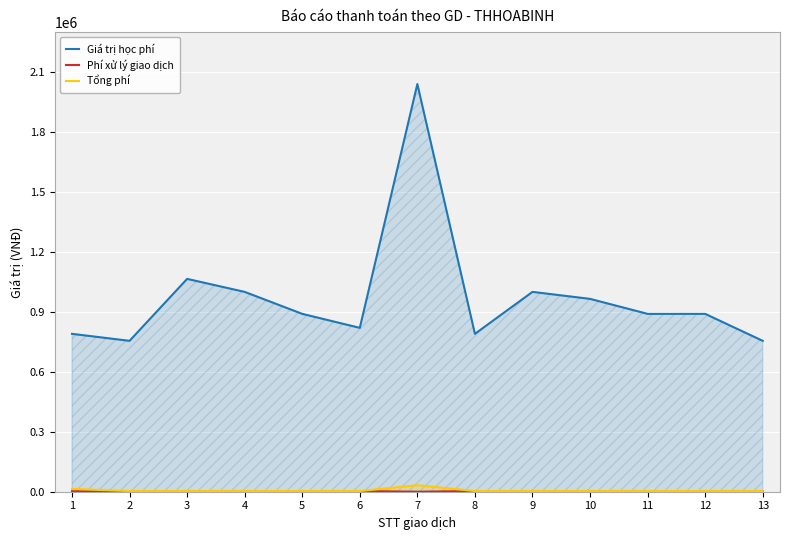

Reading left to right, list all the values displayed in this chart.

Giá trị học phí: 1=790000	2=755000	3=1065000	4=1000000	5=890000	6=820000	7=2040000	8=790000	9=1000000	10=965000	11=890000	12=890000	13=755000
Phí xử lý giao dịch: 1=2200	2=3300	3=3300	4=3300	5=3300	6=3300	7=0	8=3300	9=3300	10=3300	11=3300	12=3300	13=3300
Tổng phí: 1=14050	2=3300	3=3300	4=3300	5=3300	6=3300	7=32640	8=3300	9=3300	10=3300	11=3300	12=3300	13=3300